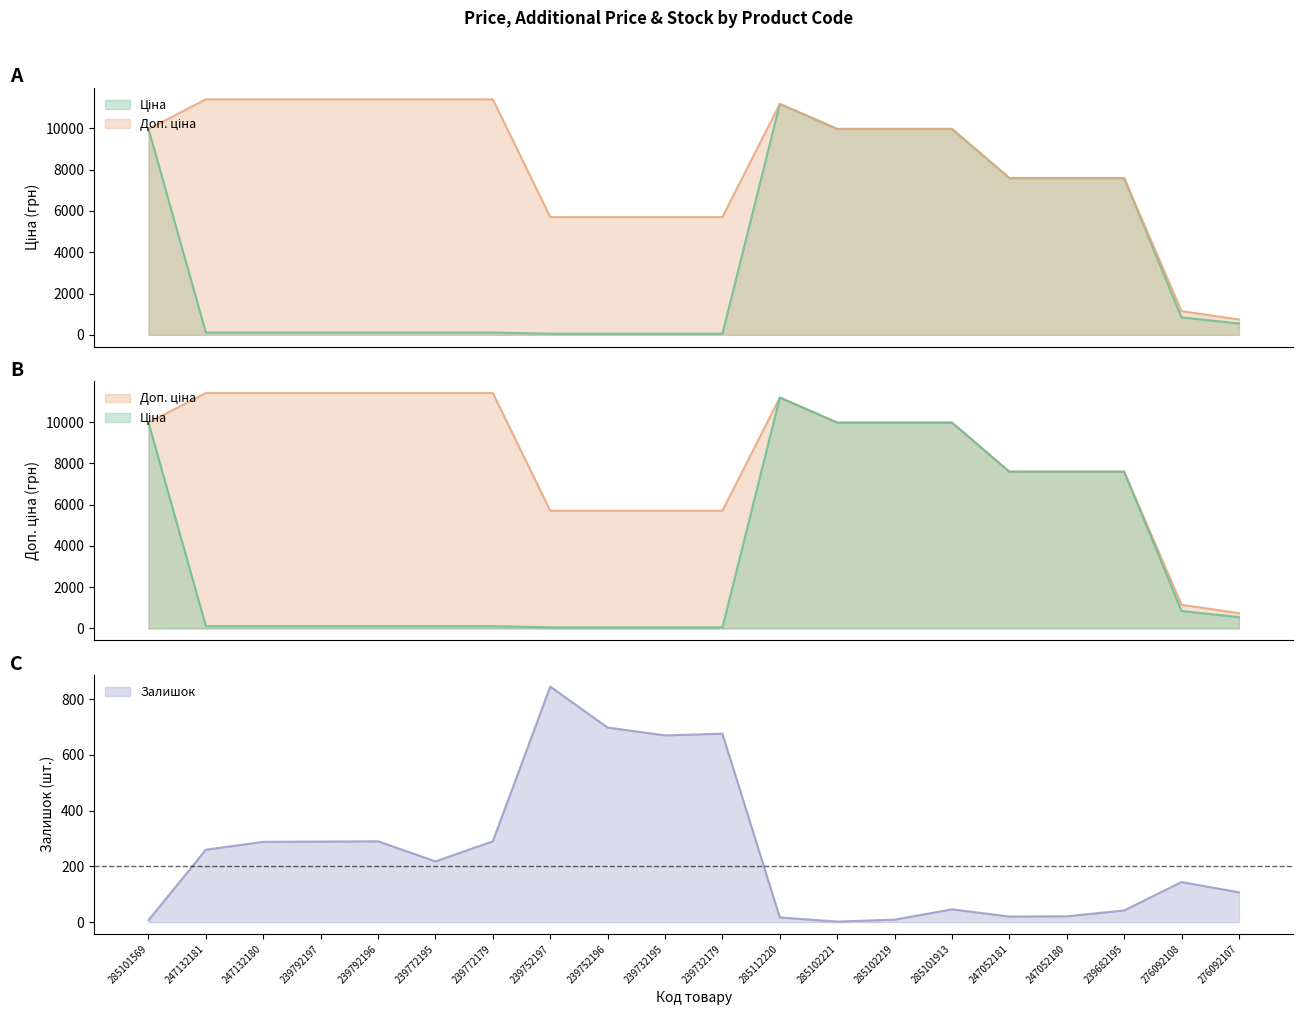

What is the maximum value shown in the chart?

11410.0